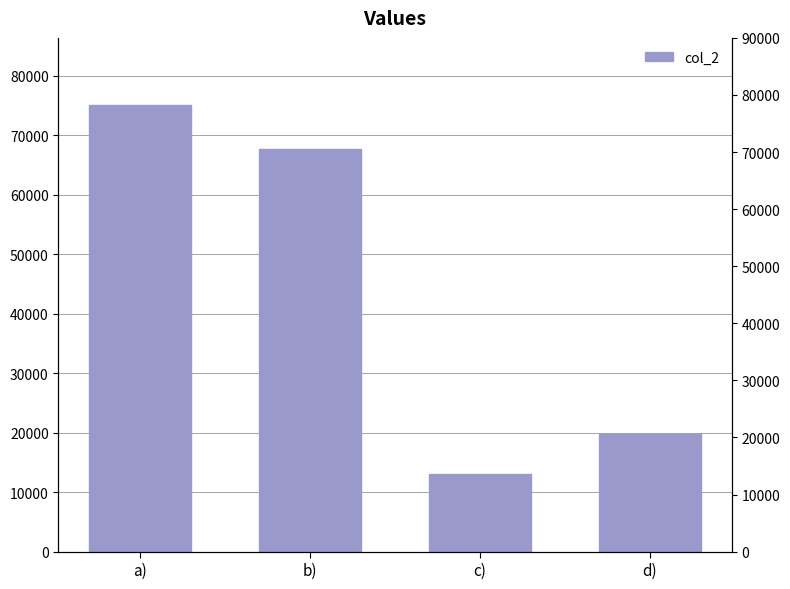

Which category has the lowest value across all series?

c)